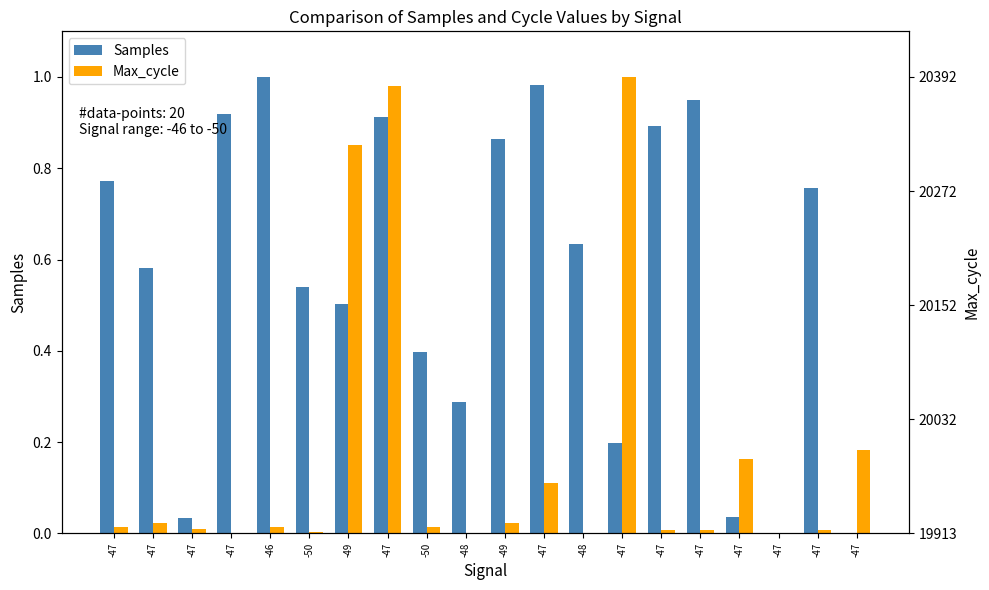

Which series has the largest total across all categories?

Samples